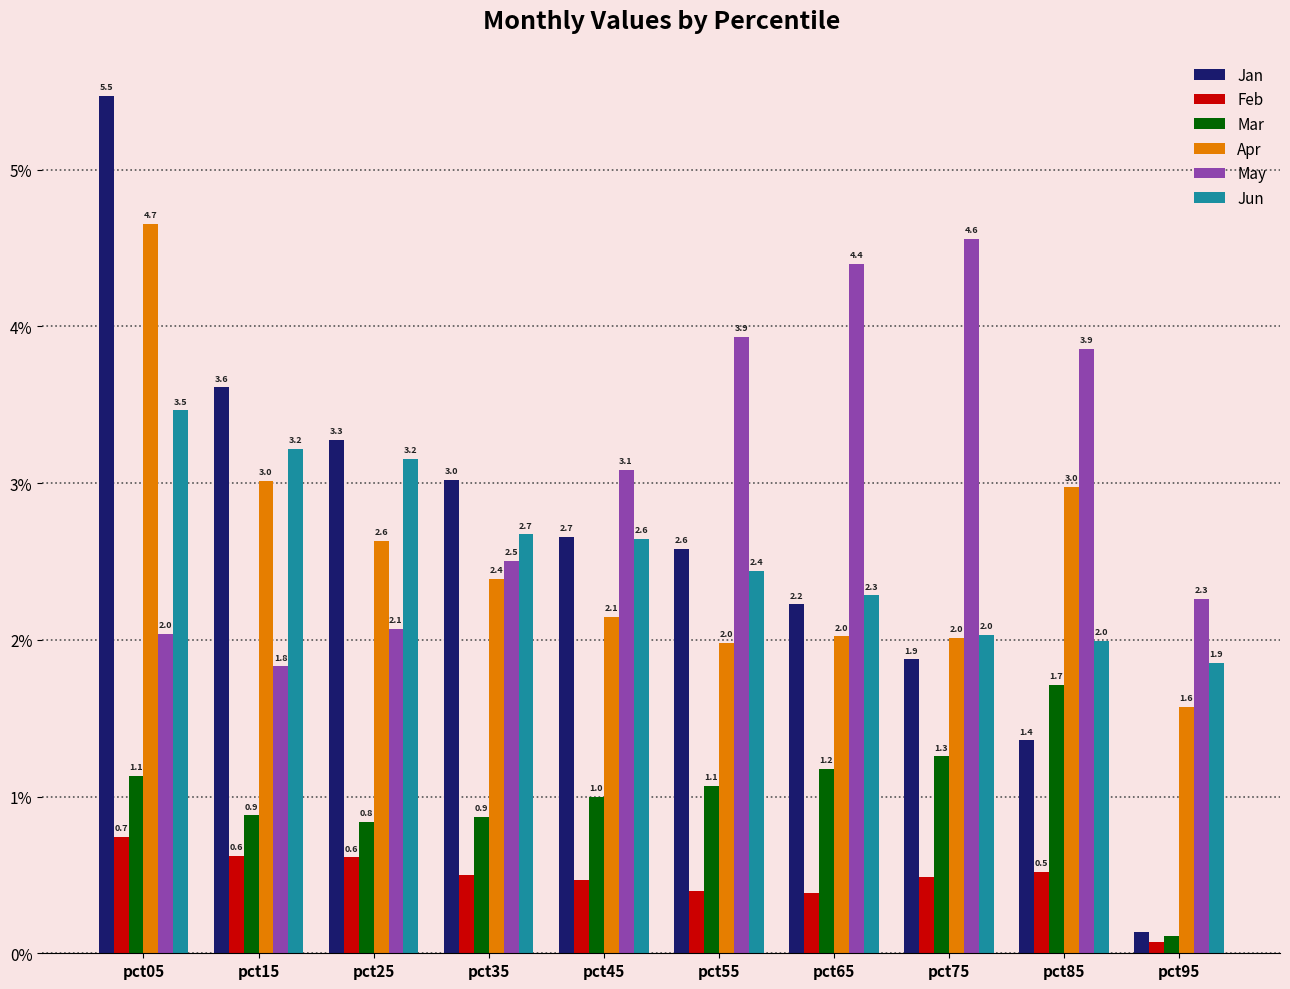

What is the approximate value of Mar at pct25?

0.8